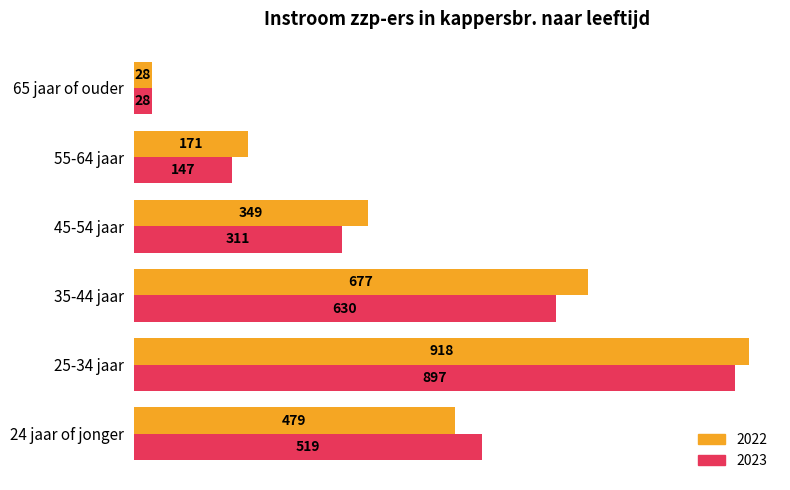

At which category is the sum across all series the highest?

25-34 jaar